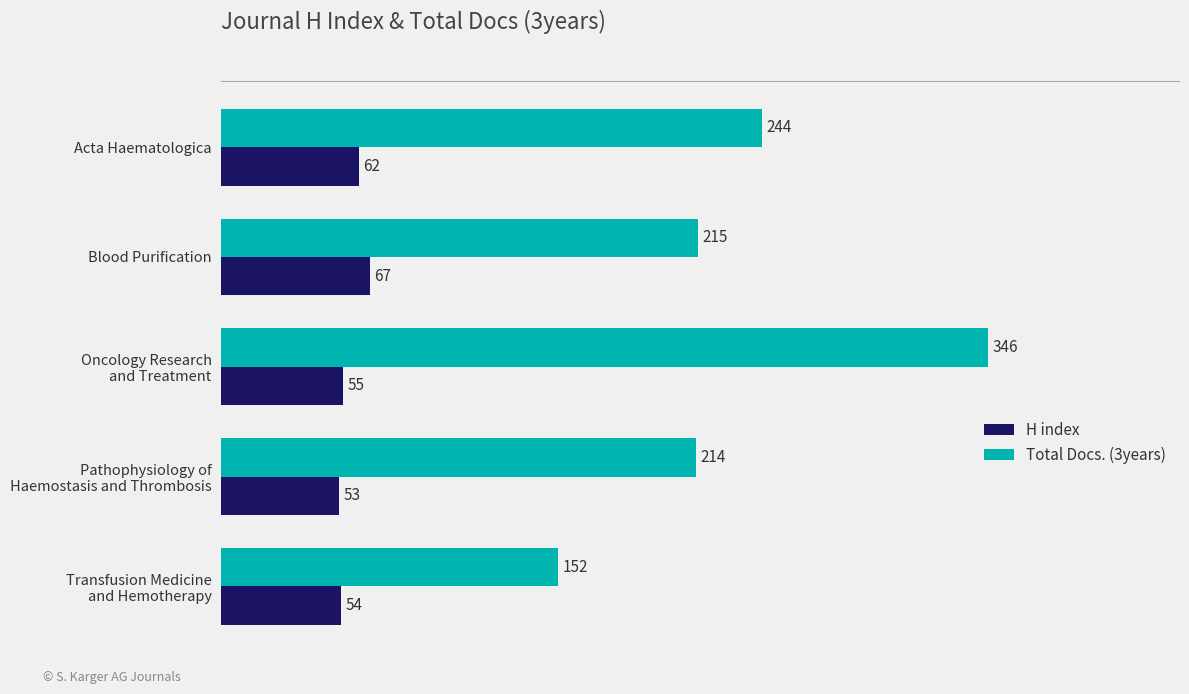

At which label does H index reach its peak?

Blood Purification